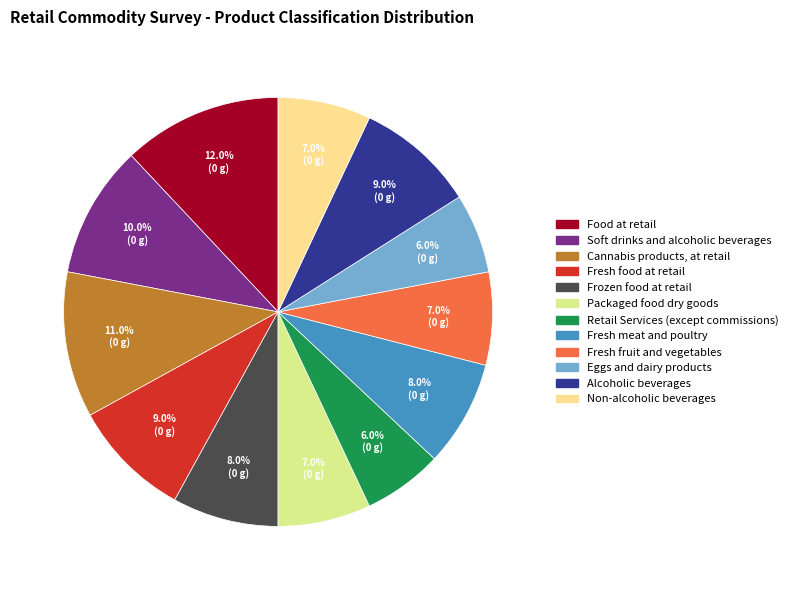

How many slices are in this pie chart?

12